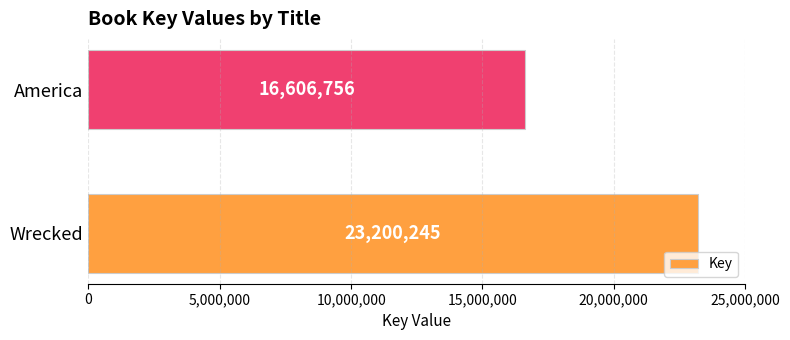

Reading bottom to top, extract all data points from this chart.

Wrecked=23200245	America=16606756